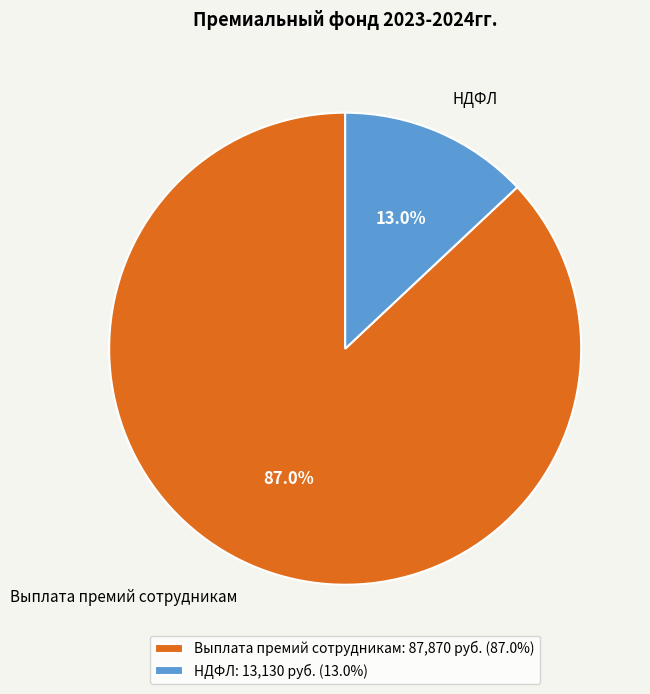

Between НДФЛ and Выплата премий сотрудникам, which is larger?

Выплата премий сотрудникам